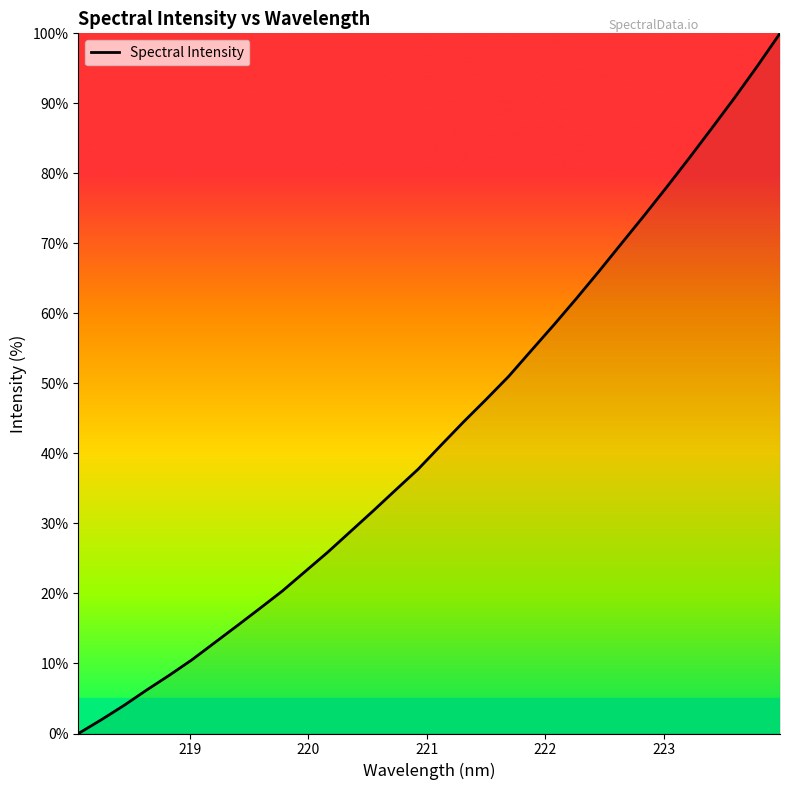

What is the difference between the maximum and minimum values?

100.0